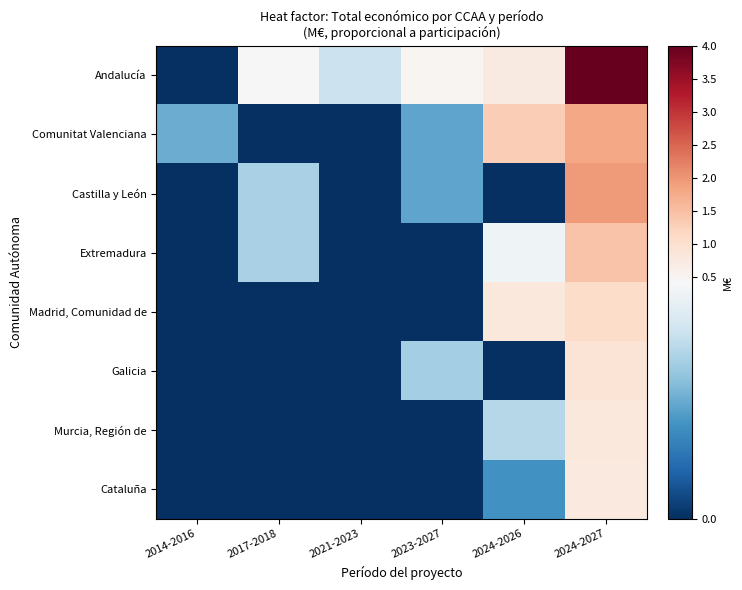

Rank the series at 2014-2016 from lowest to highest value.

Andalucía, Castilla y León, Extremadura, Madrid, Comunidad de, Galicia, Murcia, Región de, Cataluña, Comunitat Valenciana